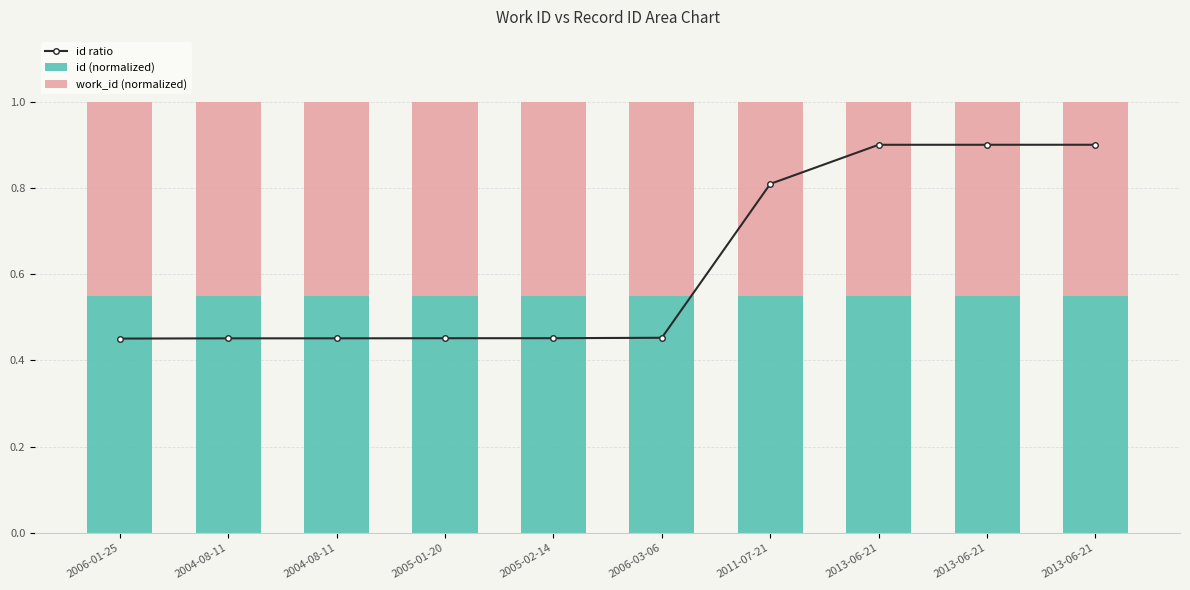

What is the minimum value for id ratio?

0.5